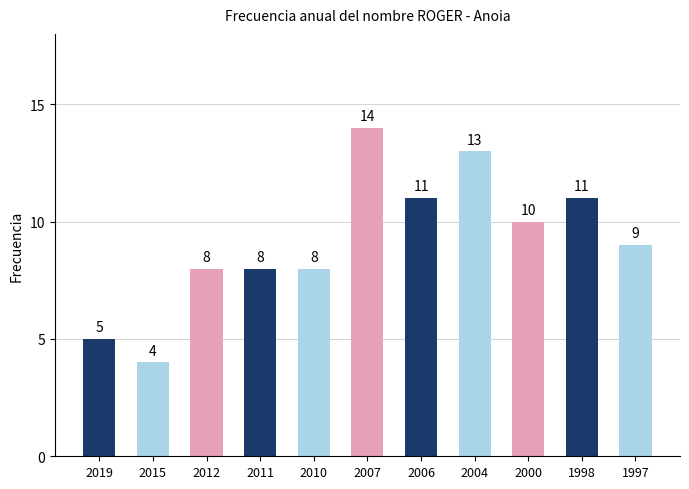

What is the sum of all values?

101